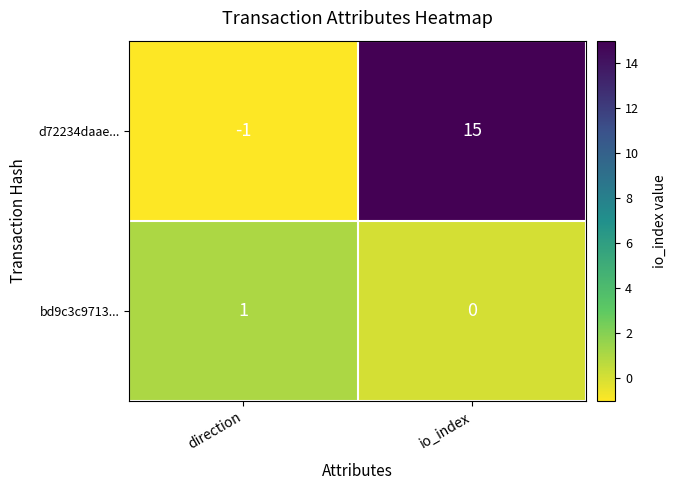

List the series in order of their overall mean, lowest first.

bd9c3c9713..., d72234daae...